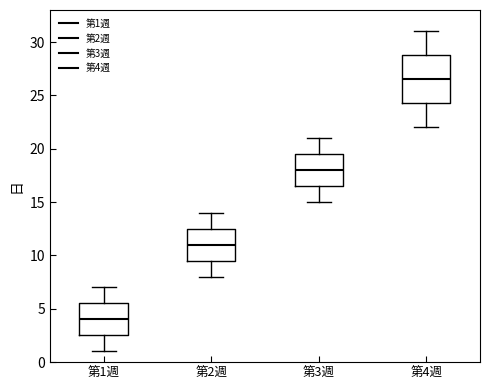

Where is the lower edge of the box for 第3週 on the y-axis? The values are not printed on the chart, so give them approximately, as read against the axis.

16.5